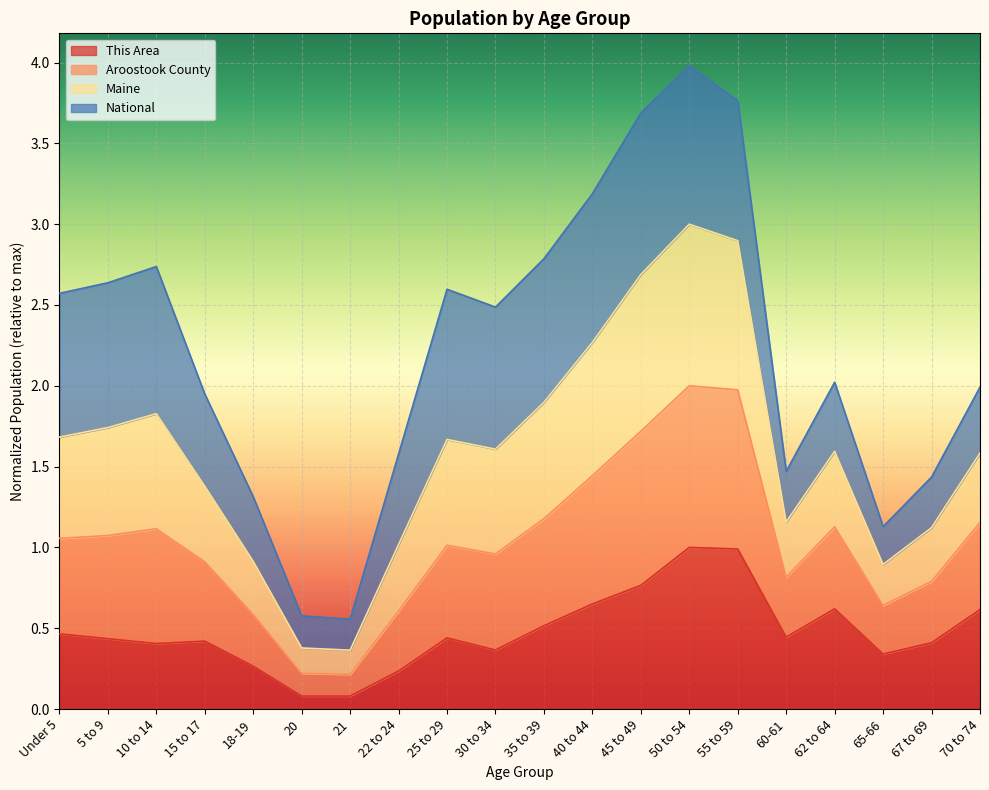

What is the total value across all series at 18-19?

1.3